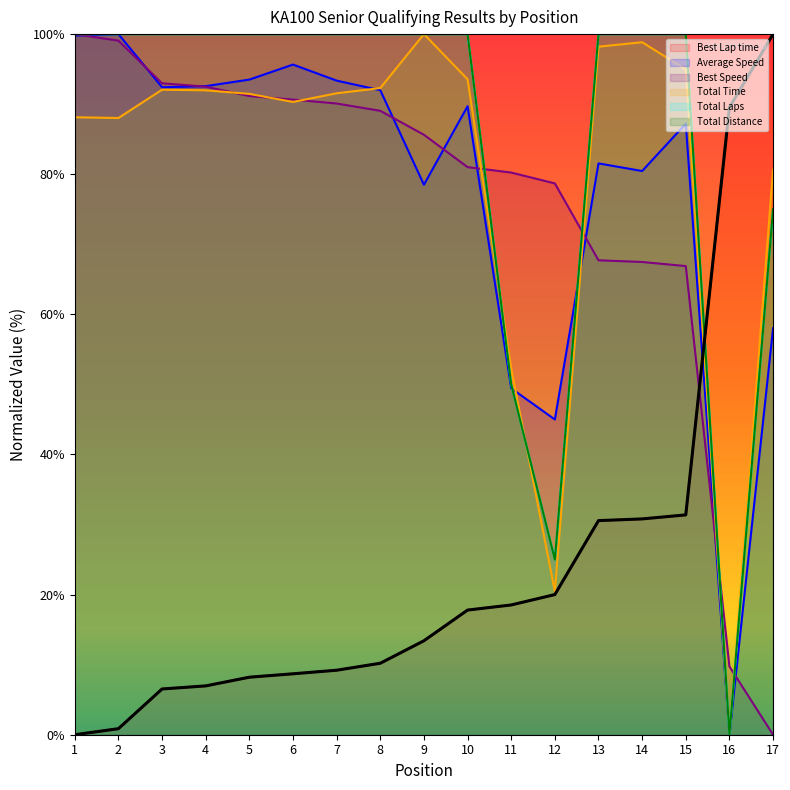

At which category is the sum across all series the highest?

2